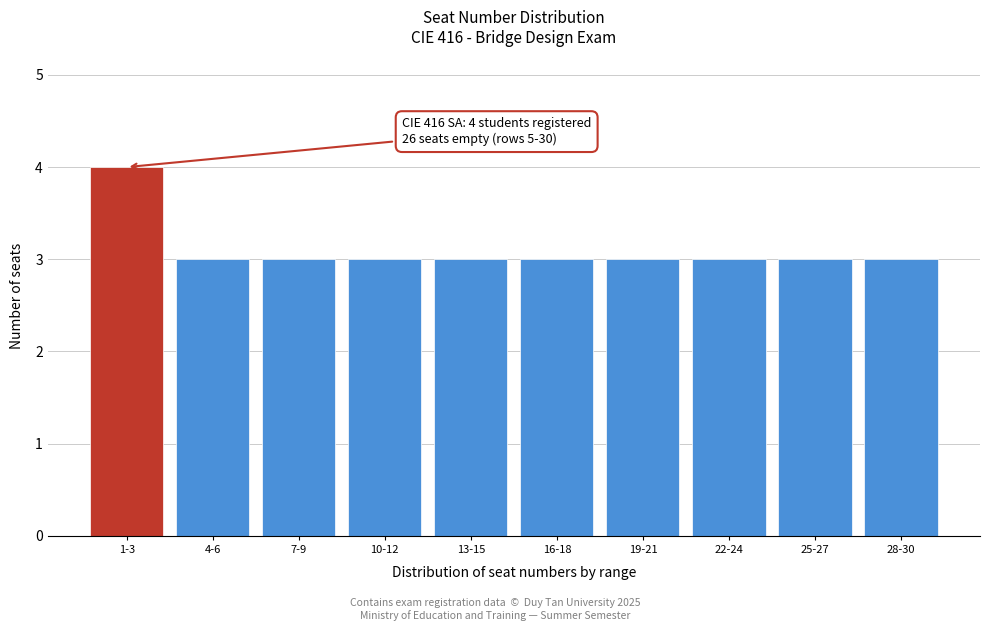

Reading left to right, what are all the values shown in this chart?

1-3=4	4-6=3	7-9=3	10-12=3	13-15=3	16-18=3	19-21=3	22-24=3	25-27=3	28-30=3